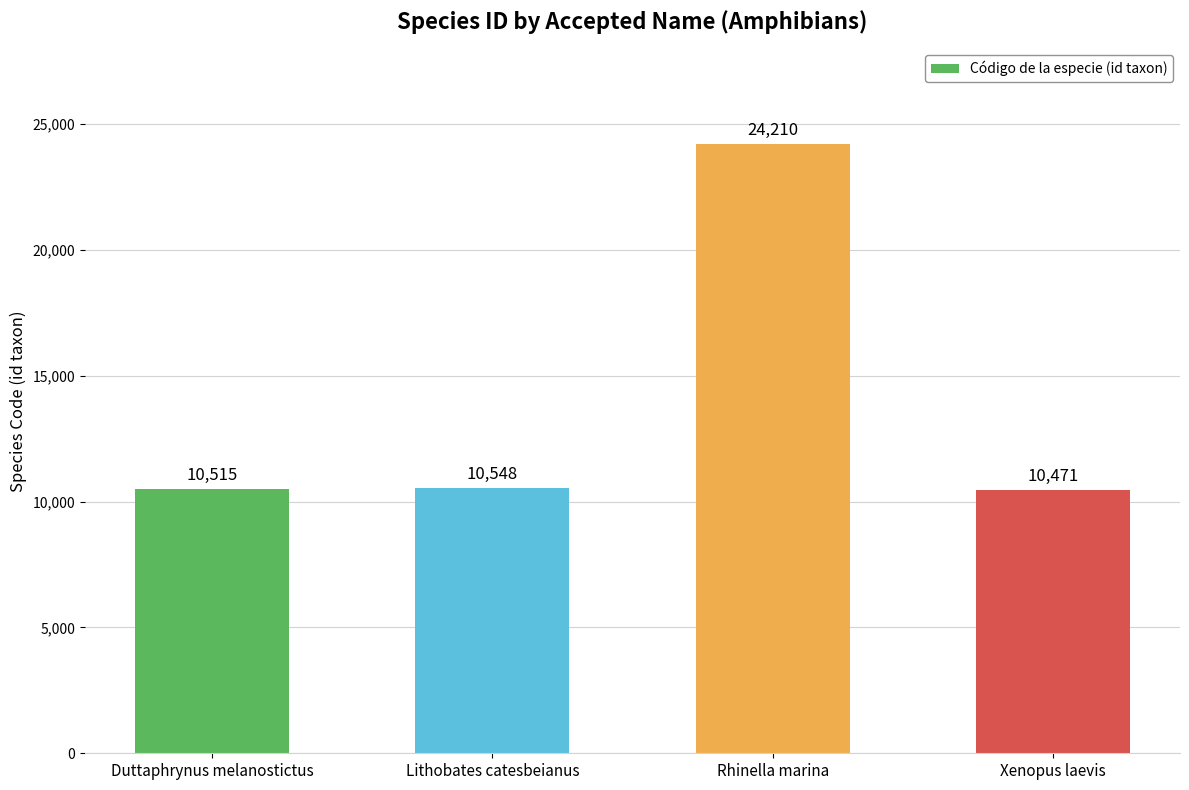

What is the label of the 4th bar from the right?

Duttaphrynus melanostictus